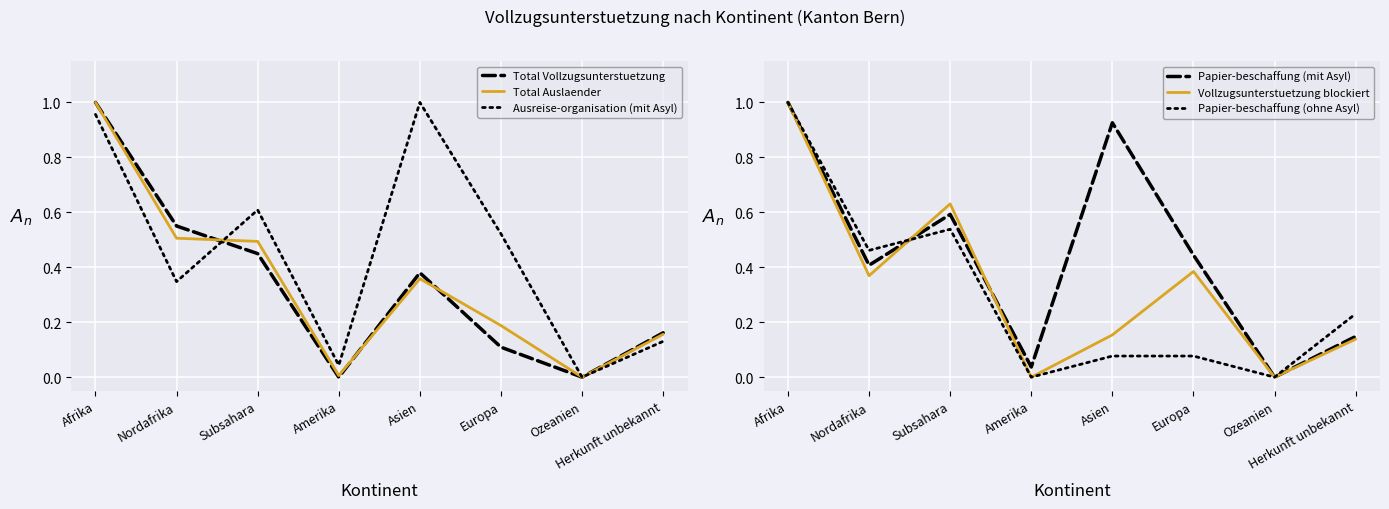

The value of Papier-beschaffung (ohne Asyl) at Ozeanien is 0.0. True or false?

True